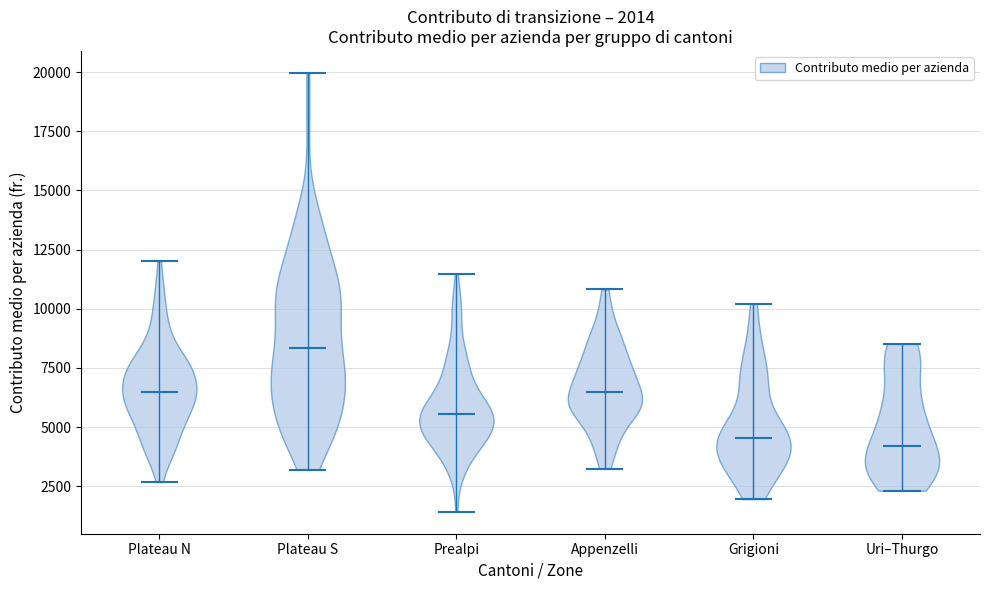

Which violin has the highest median line?

Plateau S